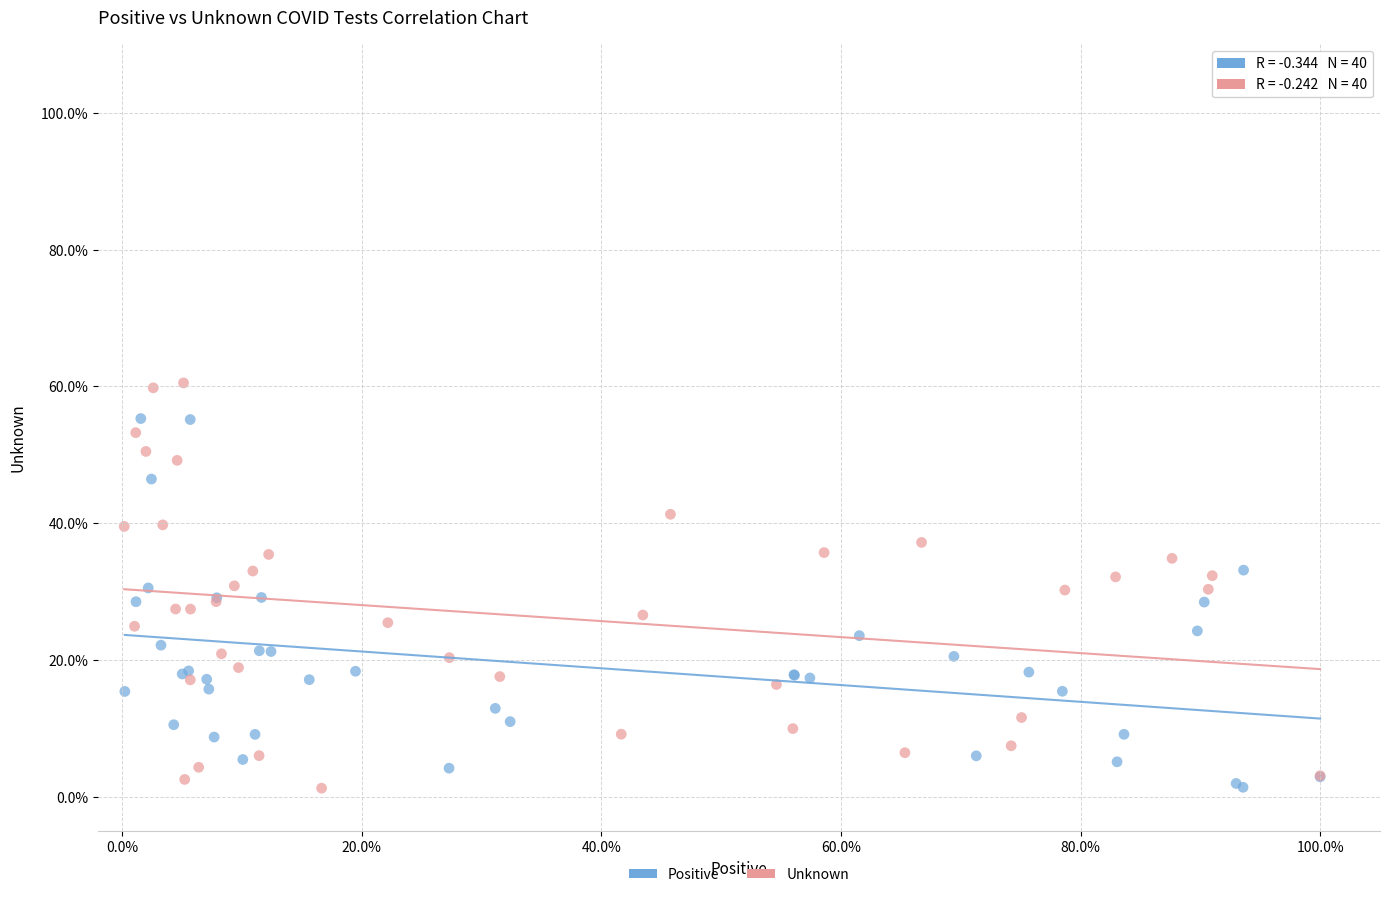

Which series reaches the maximum Y coordinate?

Unknown